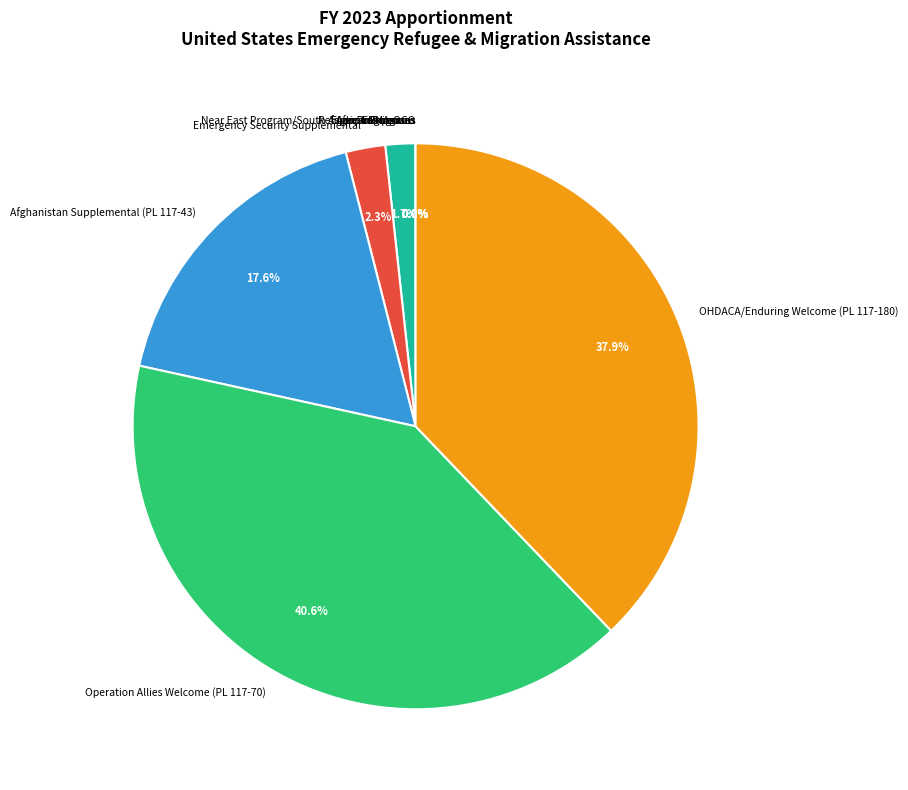

Is it true that Emergency Security Supplemental is 2% of the pie?

True